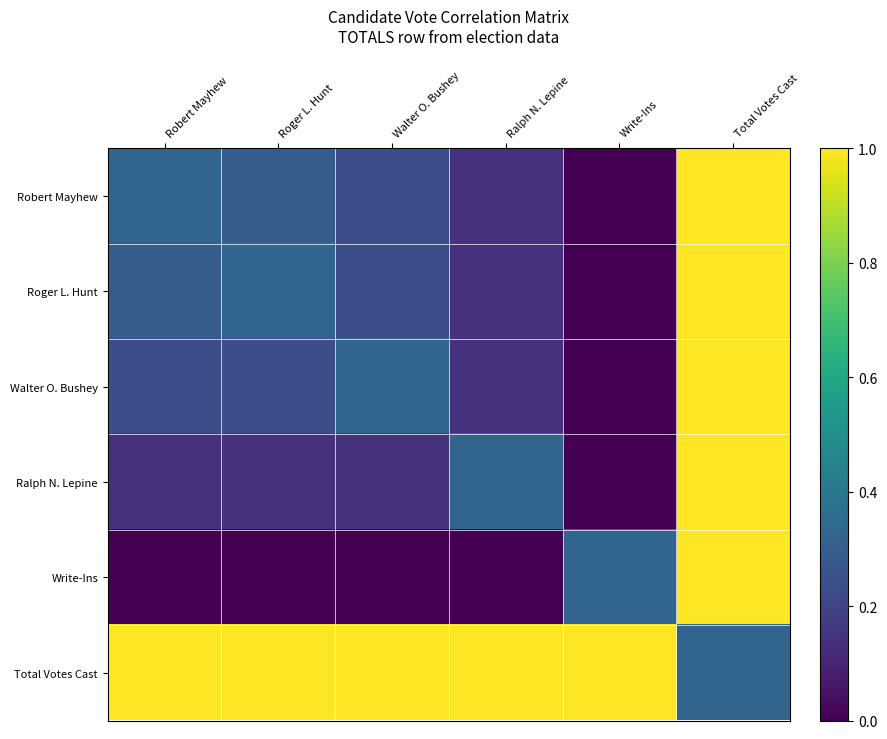

List the series in order of their peak value, lowest first.

Robert Mayhew, Roger L. Hunt, Walter O. Bushey, Ralph N. Lepine, Write-Ins, Total Votes Cast